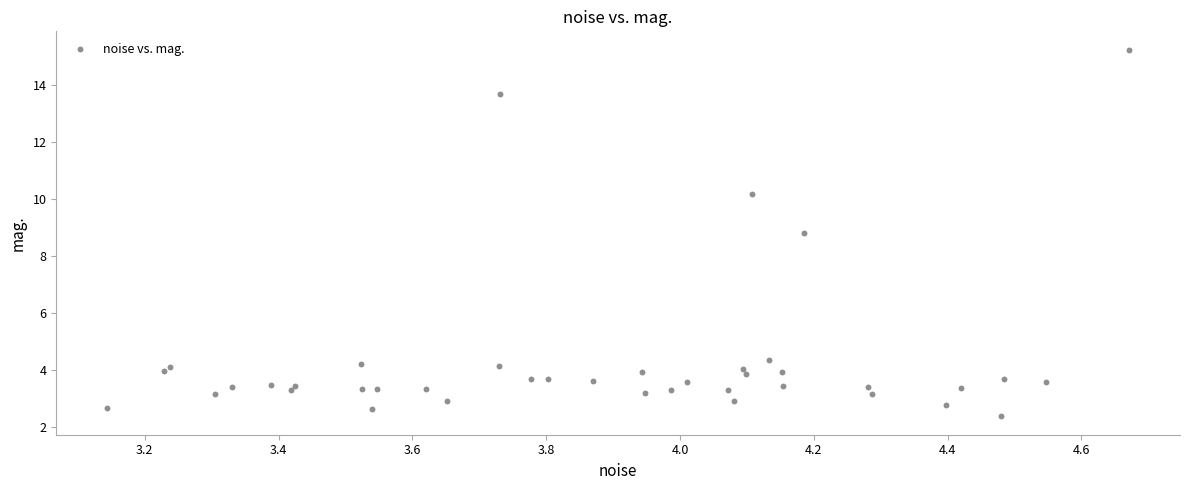

What Y value in the scatter plot is closest to 8?

8.8